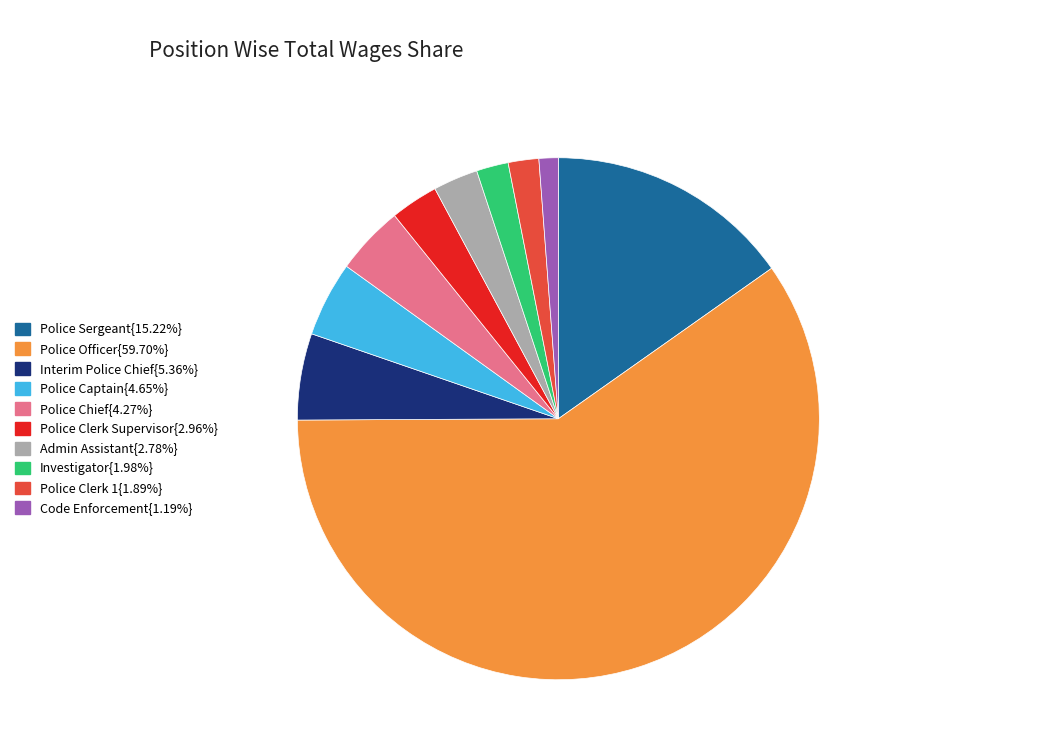

Is there any slice that represents more than half of the pie?

Yes